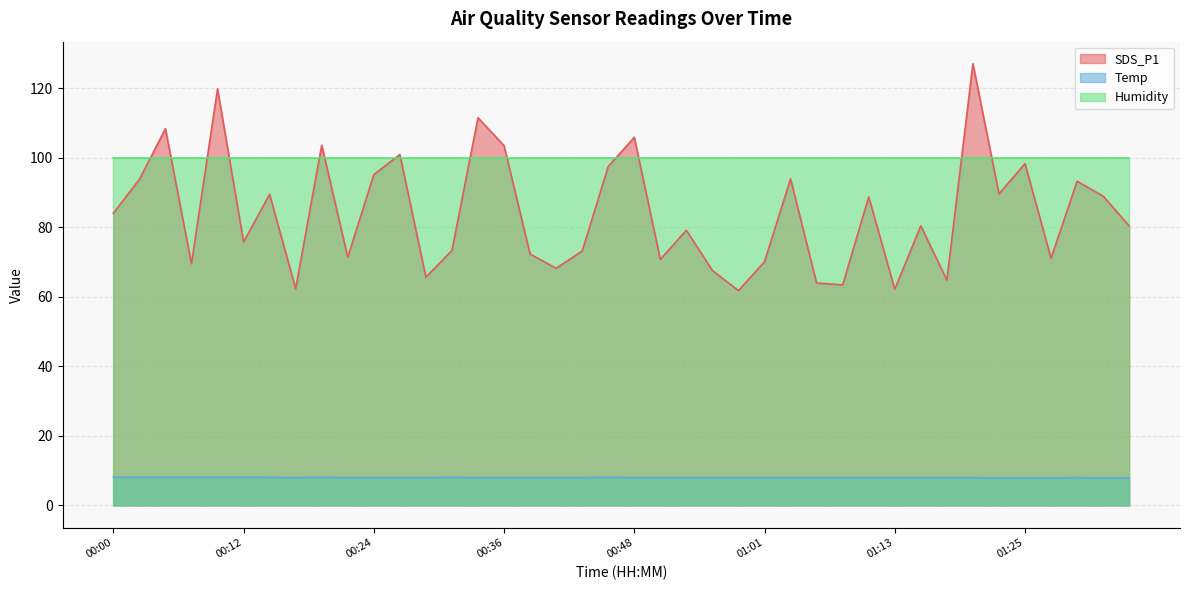

True or false: Temp has more than 1 interior local peaks.

True